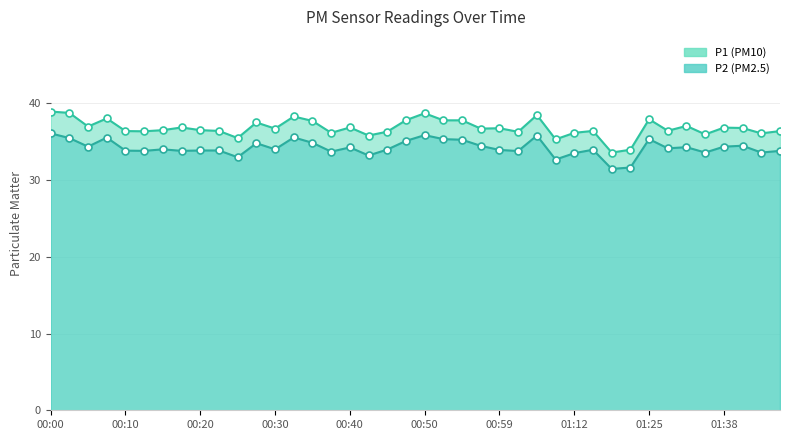

Which series contains the lowest Y value?

P2